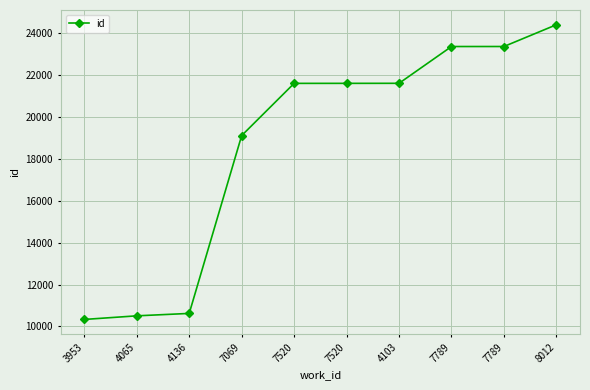

At which label is the value closest to 17355?

7069